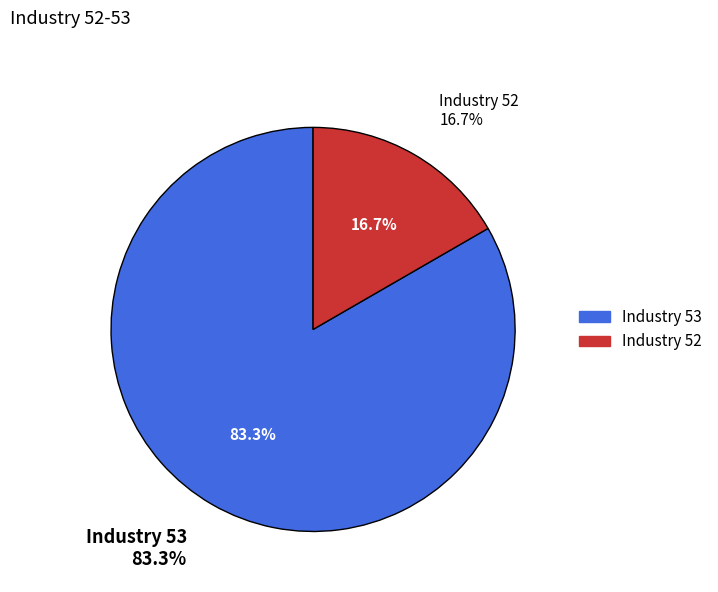

What is the total percentage of 53 and 52?

100.0%